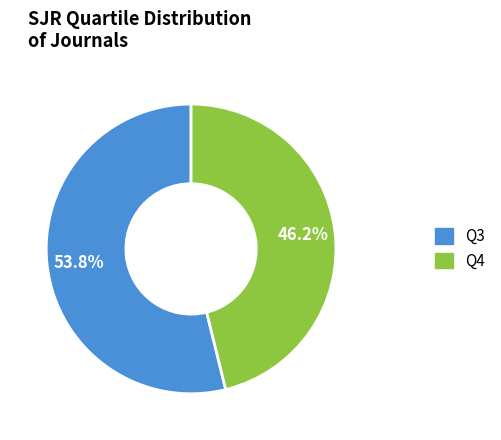

To the nearest percent, what is the difference between the largest and smallest slice percentages?

8%